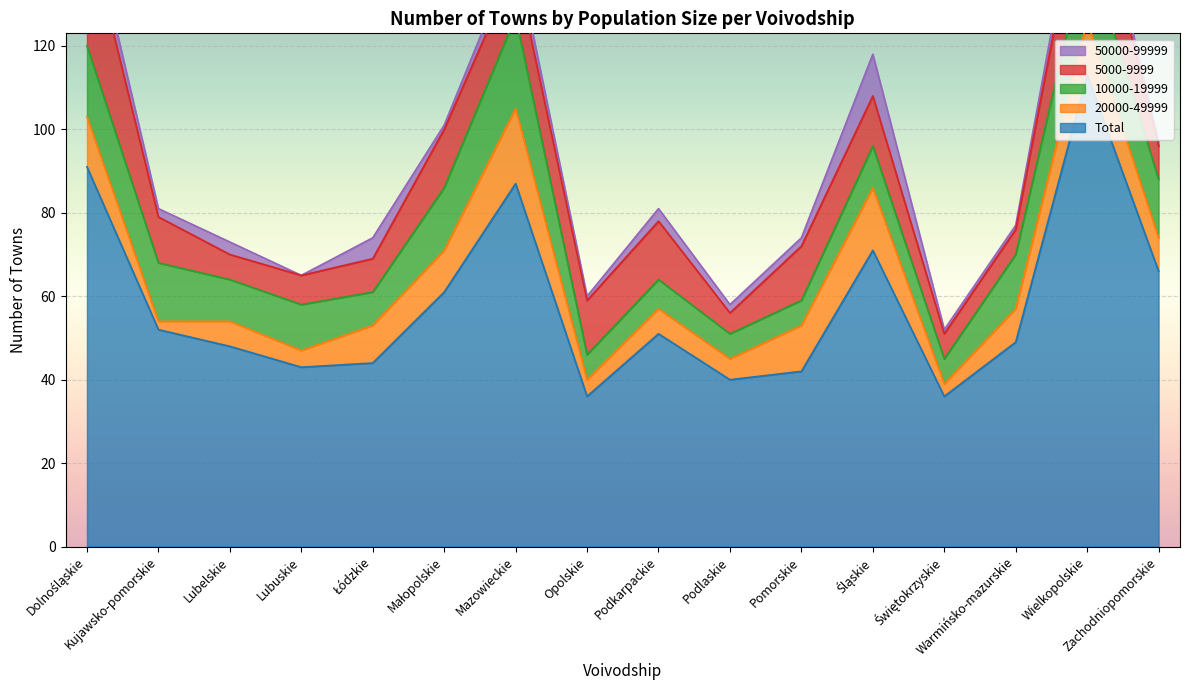

True or false: Total has more than 0 interior local peaks.

True